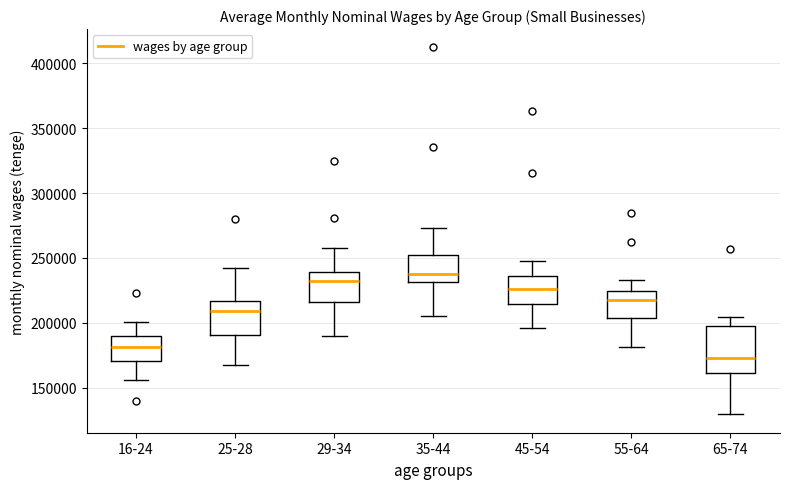

Which box's median line is the highest?

35-44